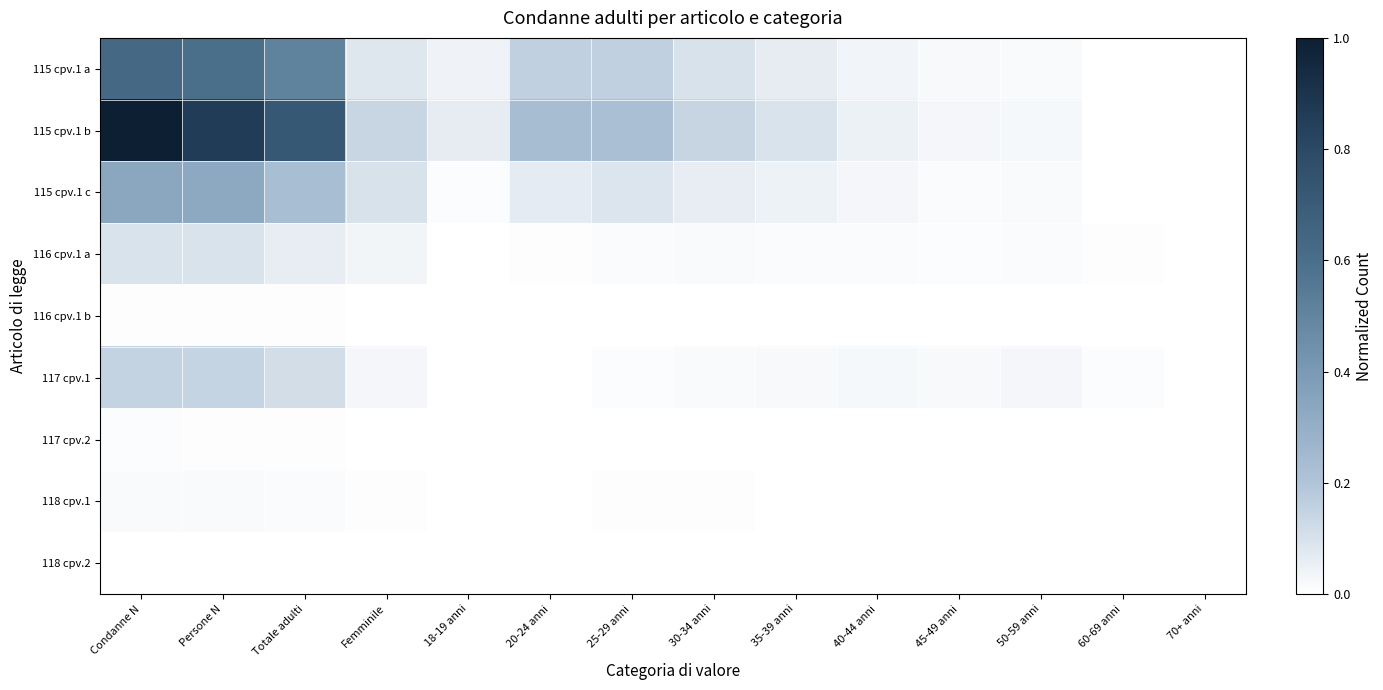

Reading left to right, what are all the values shown in this chart?

115 cpv.1 a: Condanne N=0.6	Persone N=0.6	Totale adulti=0.5	Femminile=0.1	18-19 anni=0.0	20-24 anni=0.2	25-29 anni=0.2	30-34 anni=0.1	35-39 anni=0.1	40-44 anni=0.0	45-49 anni=0.0	50-59 anni=0.0	60-69 anni=0.0	70+ anni=0.0
115 cpv.1 b: Condanne N=1.0	Persone N=0.9	Totale adulti=0.7	Femminile=0.1	18-19 anni=0.1	20-24 anni=0.2	25-29 anni=0.2	30-34 anni=0.1	35-39 anni=0.1	40-44 anni=0.0	45-49 anni=0.0	50-59 anni=0.0	60-69 anni=0.0	70+ anni=0.0
115 cpv.1 c: Condanne N=0.3	Persone N=0.3	Totale adulti=0.2	Femminile=0.1	18-19 anni=0.0	20-24 anni=0.1	25-29 anni=0.1	30-34 anni=0.1	35-39 anni=0.0	40-44 anni=0.0	45-49 anni=0.0	50-59 anni=0.0	60-69 anni=0.0	70+ anni=0.0
116 cpv.1 a: Condanne N=0.1	Persone N=0.1	Totale adulti=0.1	Femminile=0.0	18-19 anni=0.0	20-24 anni=0.0	25-29 anni=0.0	30-34 anni=0.0	35-39 anni=0.0	40-44 anni=0.0	45-49 anni=0.0	50-59 anni=0.0	60-69 anni=0.0	70+ anni=0.0
116 cpv.1 b: Condanne N=0.0	Persone N=0.0	Totale adulti=0.0	Femminile=0.0	18-19 anni=0.0	20-24 anni=0.0	25-29 anni=0.0	30-34 anni=0.0	35-39 anni=0.0	40-44 anni=0.0	45-49 anni=0.0	50-59 anni=0.0	60-69 anni=0.0	70+ anni=0.0
117 cpv.1: Condanne N=0.1	Persone N=0.1	Totale adulti=0.1	Femminile=0.0	18-19 anni=0.0	20-24 anni=0.0	25-29 anni=0.0	30-34 anni=0.0	35-39 anni=0.0	40-44 anni=0.0	45-49 anni=0.0	50-59 anni=0.0	60-69 anni=0.0	70+ anni=0.0
117 cpv.2: Condanne N=0.0	Persone N=0.0	Totale adulti=0.0	Femminile=0.0	18-19 anni=0.0	20-24 anni=0.0	25-29 anni=0.0	30-34 anni=0.0	35-39 anni=0.0	40-44 anni=0.0	45-49 anni=0.0	50-59 anni=0.0	60-69 anni=0.0	70+ anni=0.0
118 cpv.1: Condanne N=0.0	Persone N=0.0	Totale adulti=0.0	Femminile=0.0	18-19 anni=0.0	20-24 anni=0.0	25-29 anni=0.0	30-34 anni=0.0	35-39 anni=0.0	40-44 anni=0.0	45-49 anni=0.0	50-59 anni=0.0	60-69 anni=0.0	70+ anni=0.0
118 cpv.2: Condanne N=0.0	Persone N=0.0	Totale adulti=0.0	Femminile=0.0	18-19 anni=0.0	20-24 anni=0.0	25-29 anni=0.0	30-34 anni=0.0	35-39 anni=0.0	40-44 anni=0.0	45-49 anni=0.0	50-59 anni=0.0	60-69 anni=0.0	70+ anni=0.0